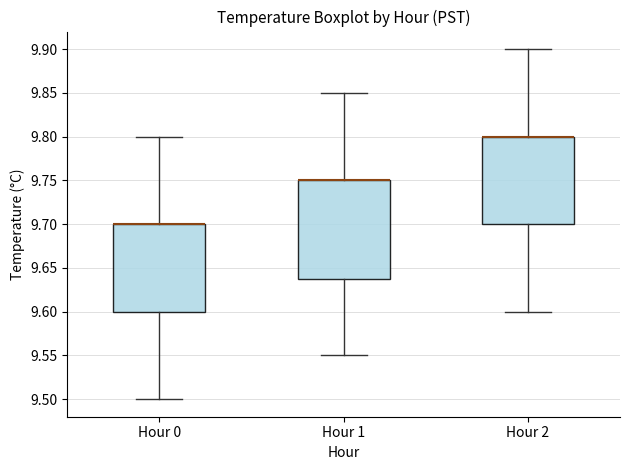

Comparing the boxes themselves (not the whiskers), which one is the tallest?

Hour 1